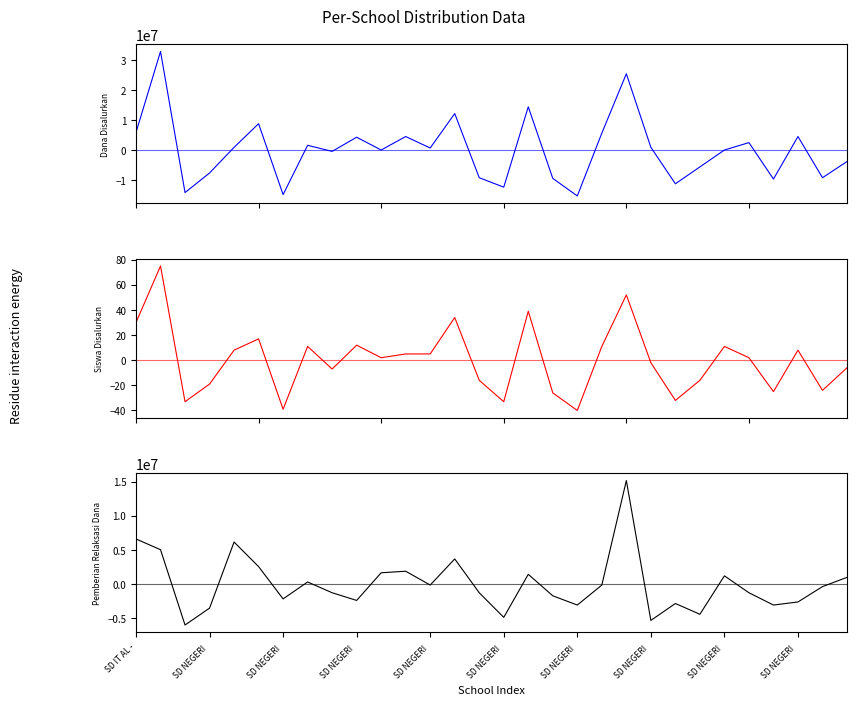

What are all the series names shown in the legend?

Dana Disalurkan, Siswa Disalurkan, Pemberian Relaksasi Dana